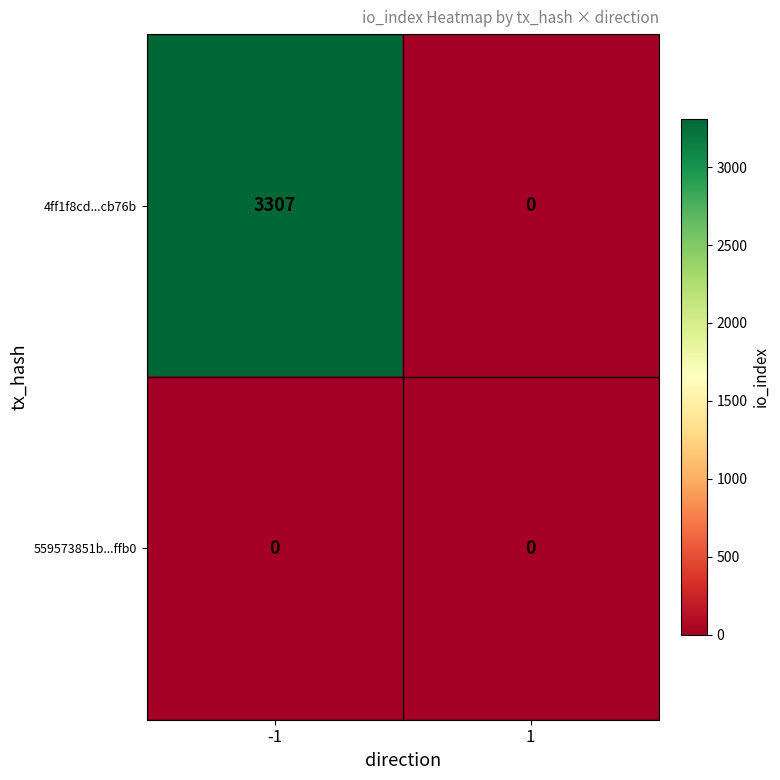

Reading left to right, list all the values displayed in this chart.

4ff1f8cd...cb76b: 3307	0
559573851b...ffb0: 0	0